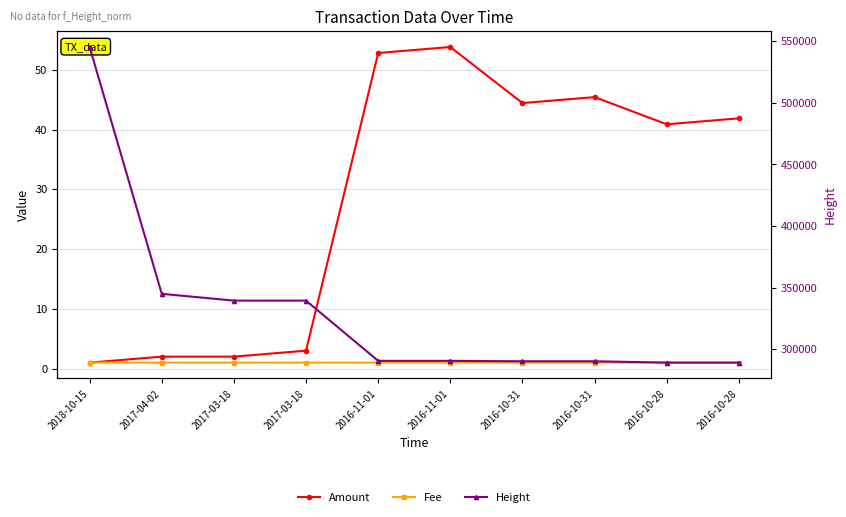

True or false: Height has more than 1 points higher than both neighbors.

False